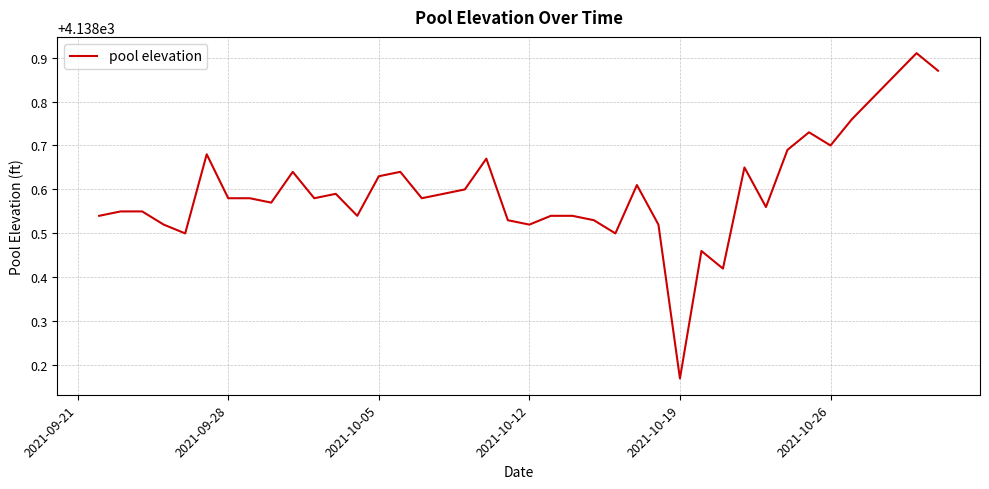

At which category does the chart reach its minimum across all series?

2021-10-19